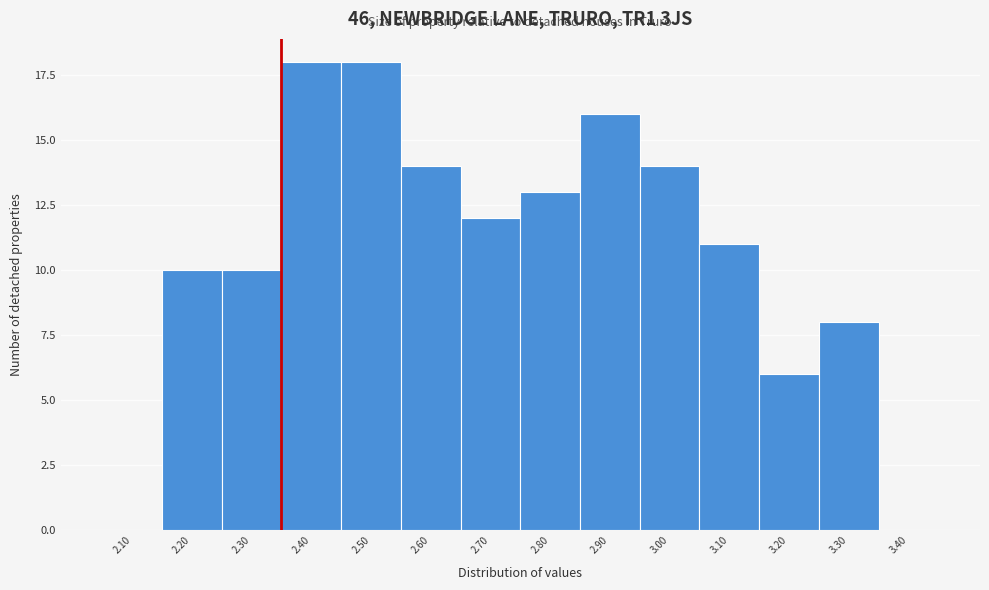

Reading left to right, what are all the values shown in this chart?

2.10=0	2.20=10	2.30=10	2.40=18	2.50=18	2.60=14	2.70=12	2.80=13	2.90=16	3.00=14	3.10=11	3.20=6	3.30=8	3.40=0